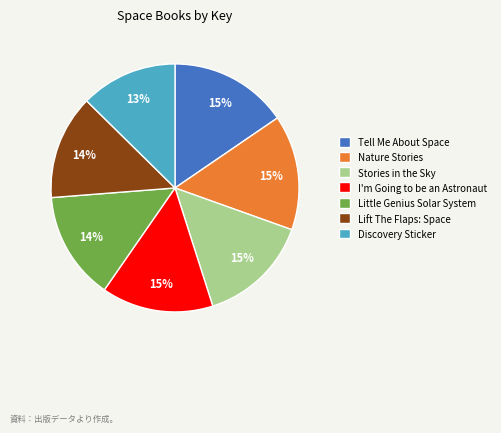

To the nearest percent, what percentage of the pie is Lift The Flaps: Space?

14%